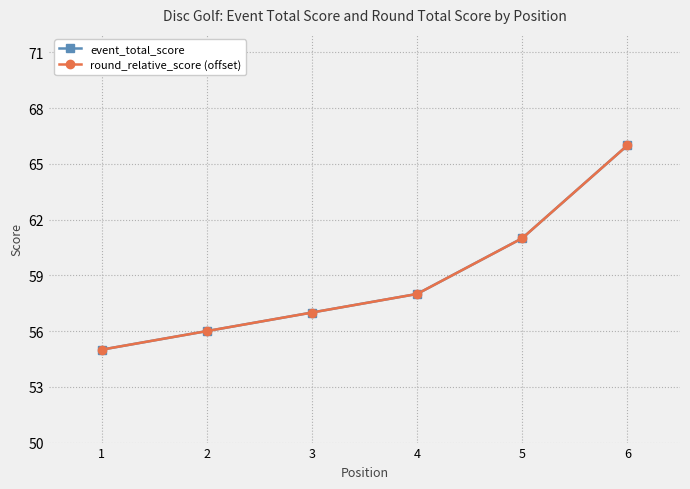

What is the difference between the maximum and minimum values in the event_total_score series?

11